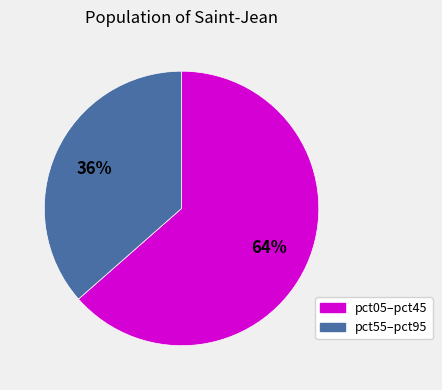

Is there any slice that represents more than half of the pie?

Yes